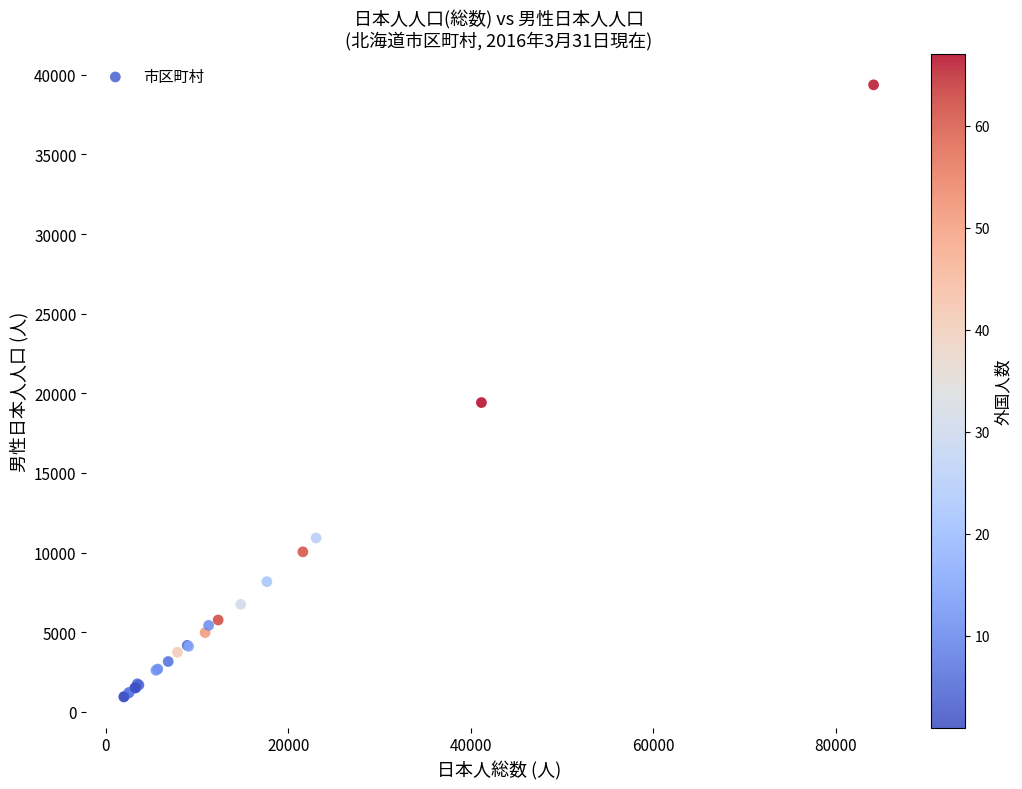

What Y value in the scatter plot is closest to 20149?

19418